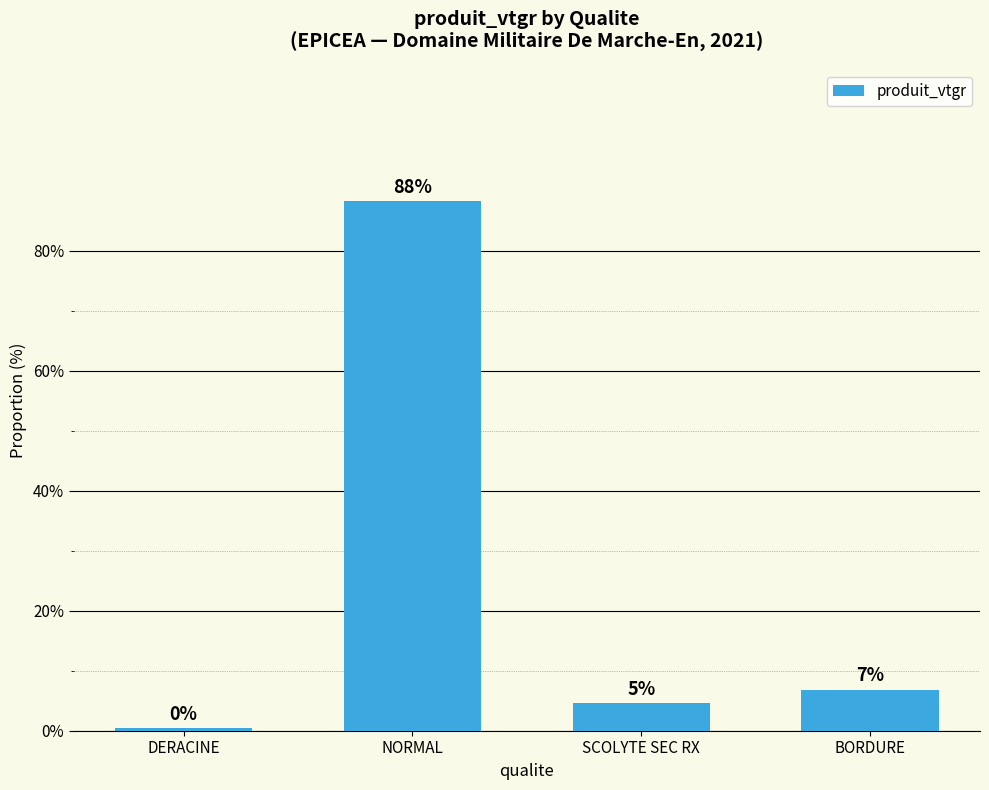

Are the bars grouped side by side (vs. stacked)?

No